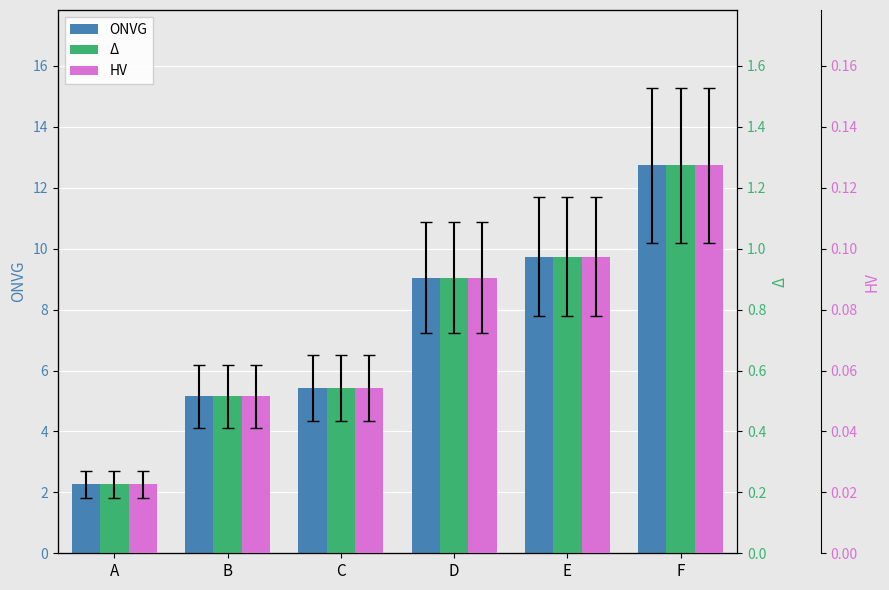

How many bars are there in total?

18